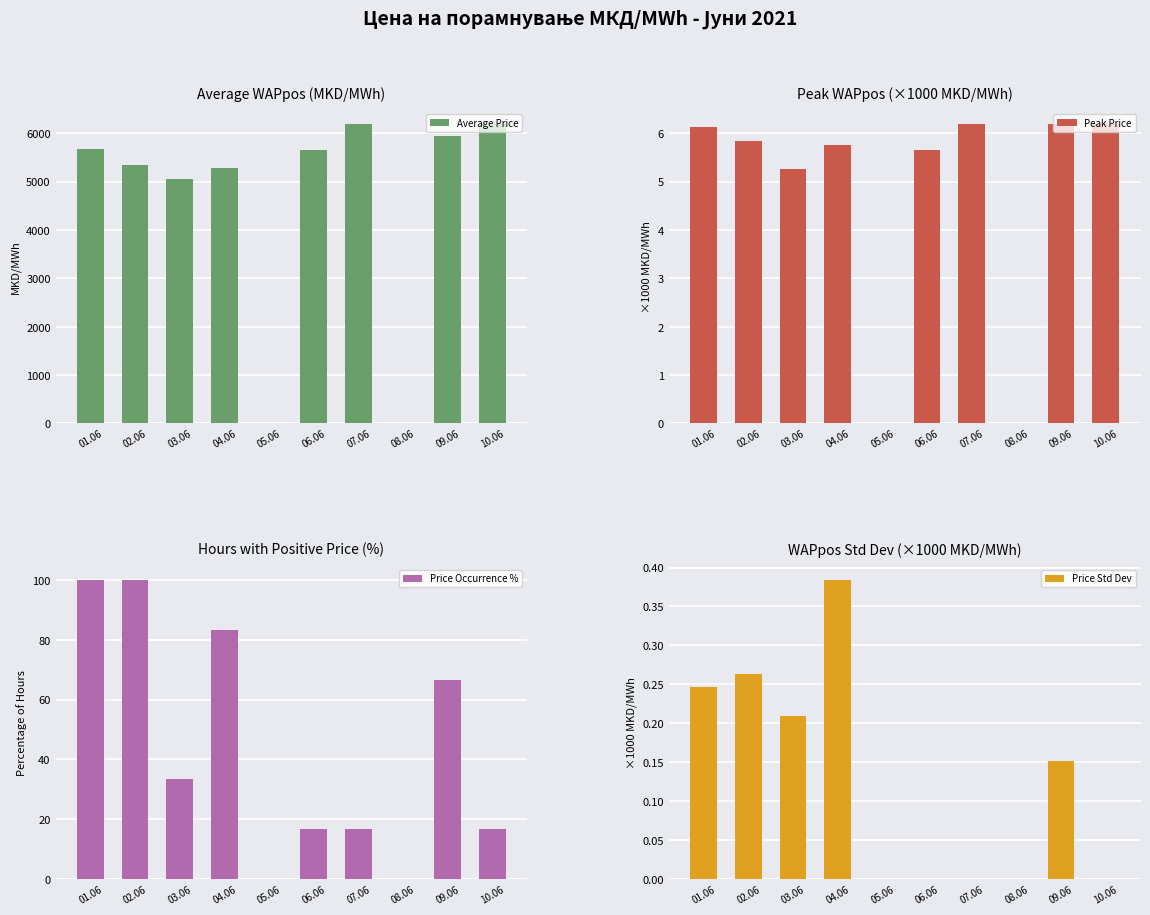

How many data points in Peak Price are above 5?

8